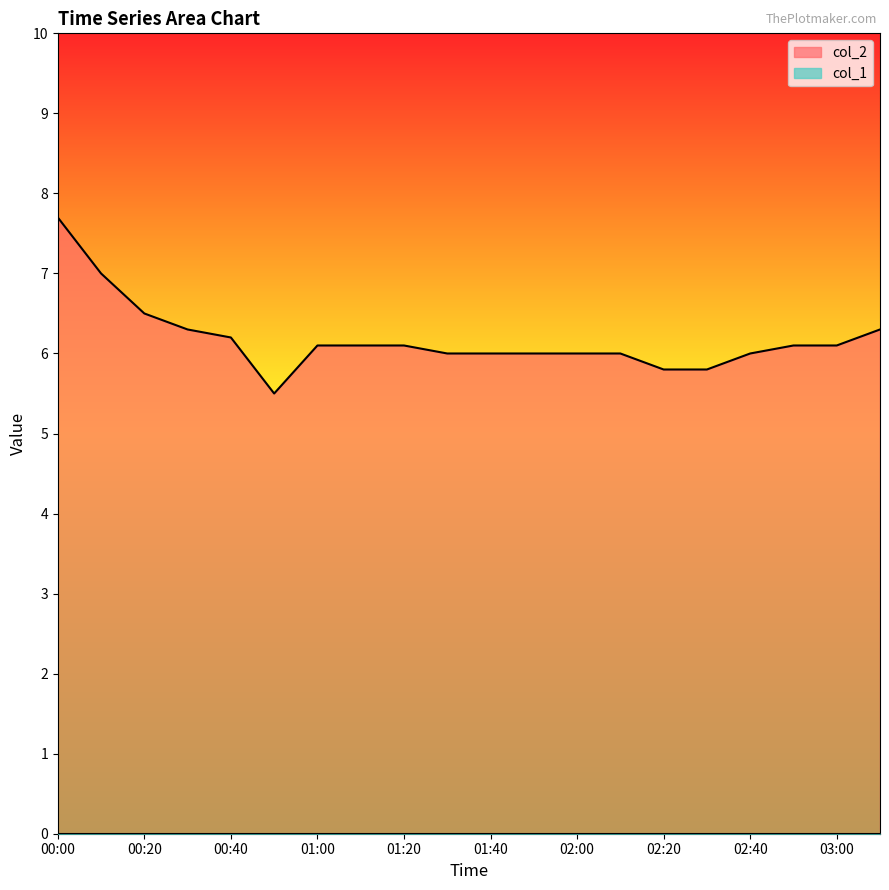

What is the minimum value shown in the chart?

0.0